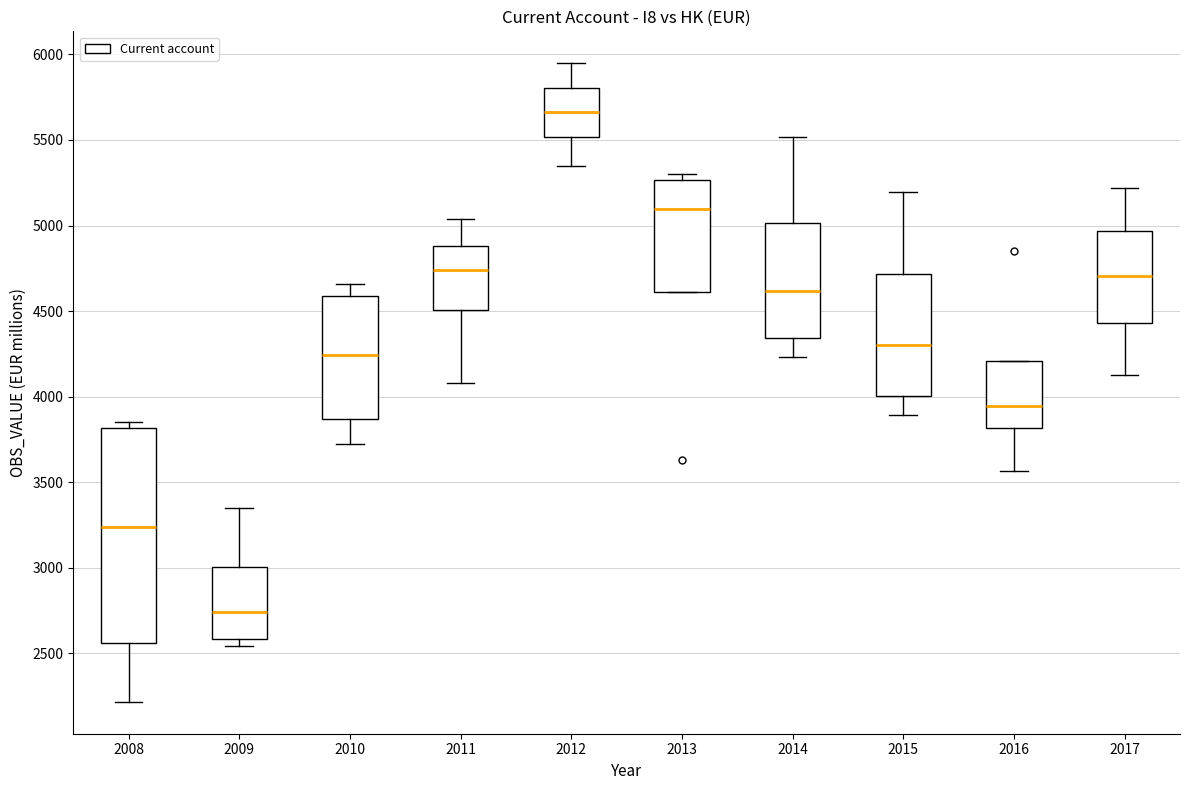

Reading left to right, read every box against the y-axis: the position of its median line, the range the box covers, and the ends of its whiskers. The values are not printed on the chart, so give them approximately, as read against the axis.

2008: median 3250, box 2550 to 3800, whiskers 2200 to 3850
2009: median 2750, box 2600 to 3000, whiskers 2550 to 3350
2010: median 4250, box 3850 to 4600, whiskers 3700 to 4650
2011: median 4750, box 4500 to 4900, whiskers 4100 to 5050
2012: median 5650, box 5500 to 5800, whiskers 5350 to 5950
2013: median 5100, box 4600 to 5250, whiskers 4600 to 5300
2014: median 4600, box 4350 to 5000, whiskers 4250 to 5500
2015: median 4300, box 4000 to 4700, whiskers 3900 to 5200
2016: median 3950, box 3800 to 4200, whiskers 3550 to 4200
2017: median 4700, box 4450 to 4950, whiskers 4150 to 5200